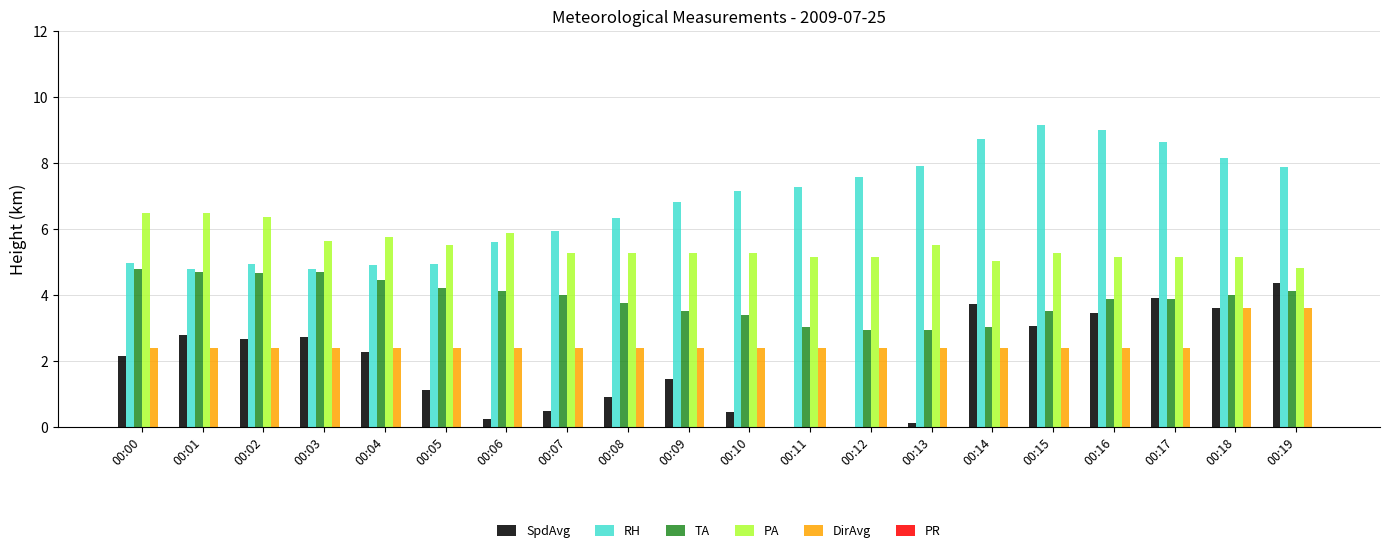

True or false: PA has a value of 1.2 at 00:10.

False